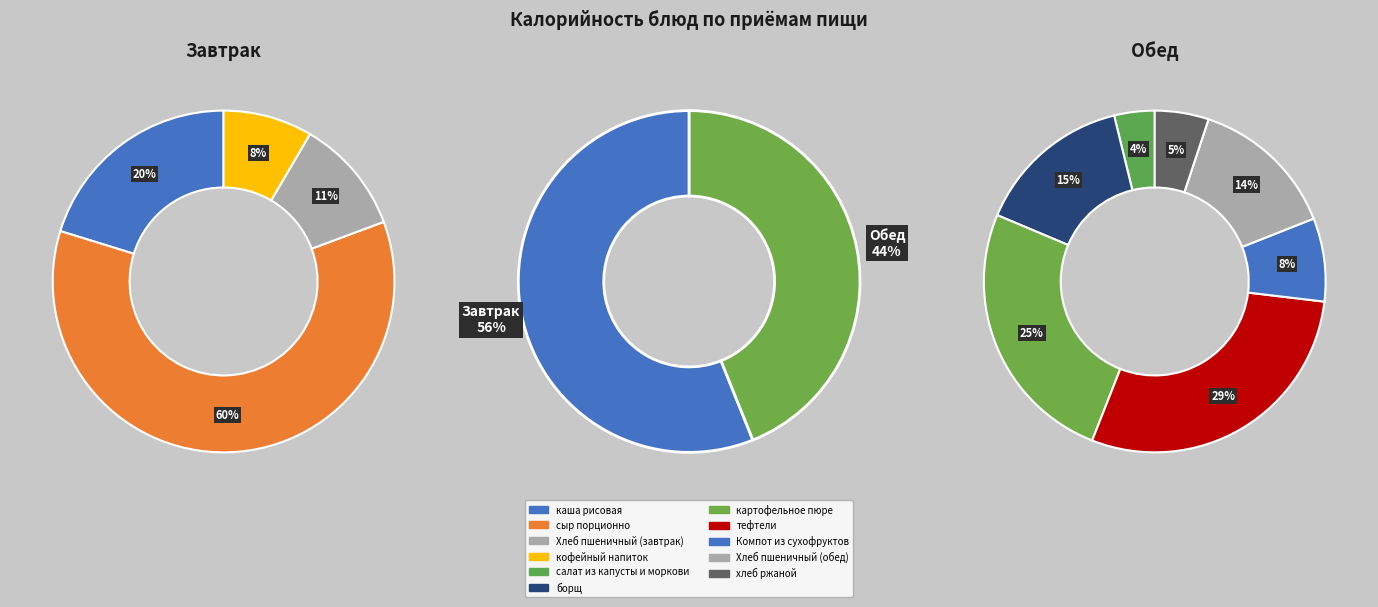

Combined, what portion of the pie is сыр порционно and борщ?

40.4%